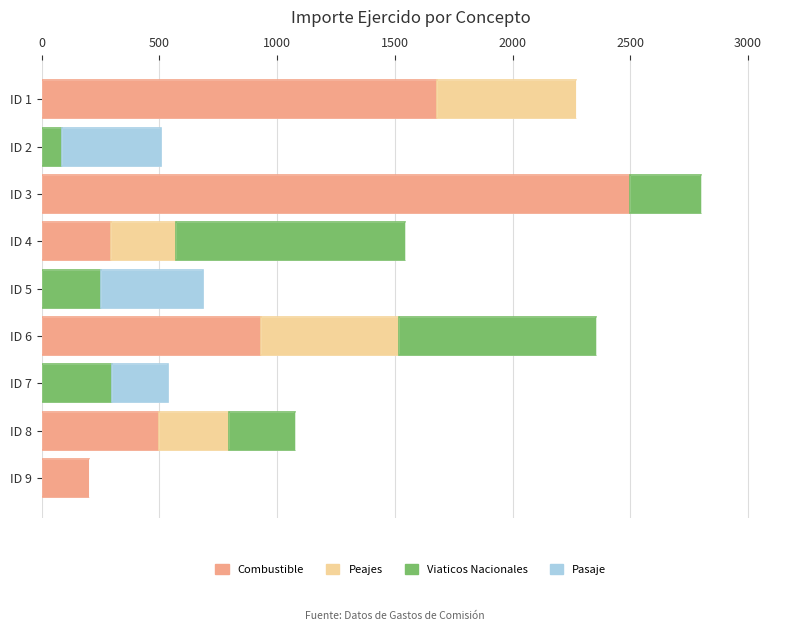

Is the value of Pasaje at ID 6 greater than the value of Peajes at ID 4?

No